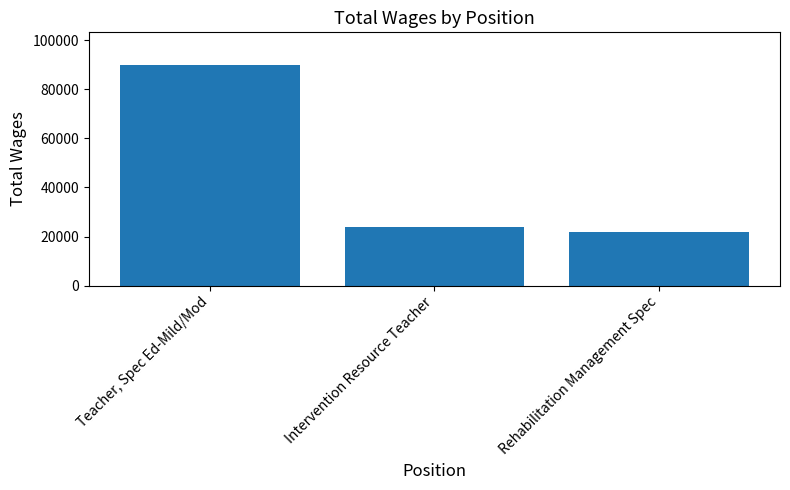

Rank the categories by value from lowest to highest.

Rehabilitation Management Spec, Intervention Resource Teacher, Teacher, Spec Ed-Mild/Mod